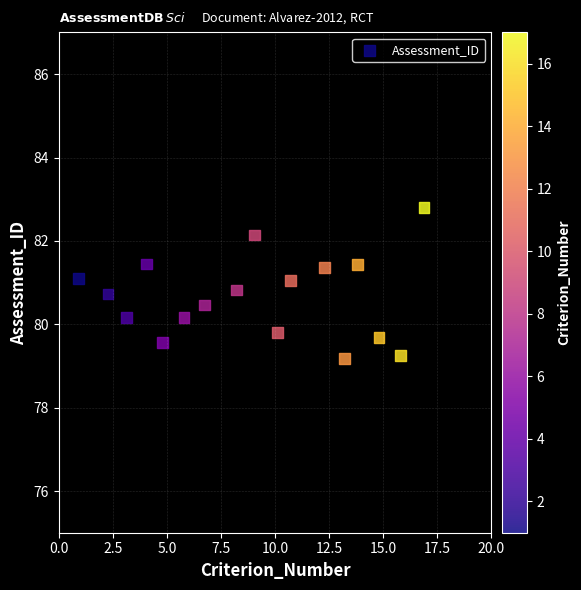

What is the range of X values (max minus min)?

16.0